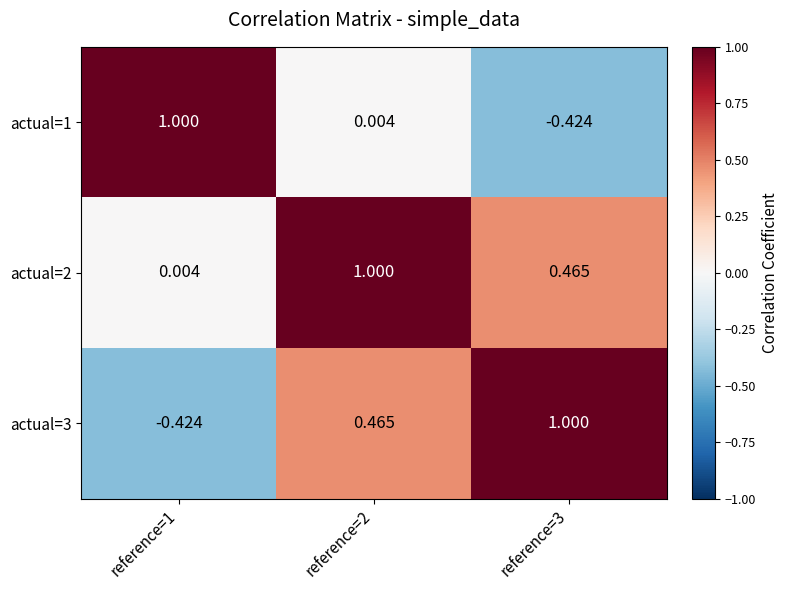

What is the maximum value shown in the chart?

1.0